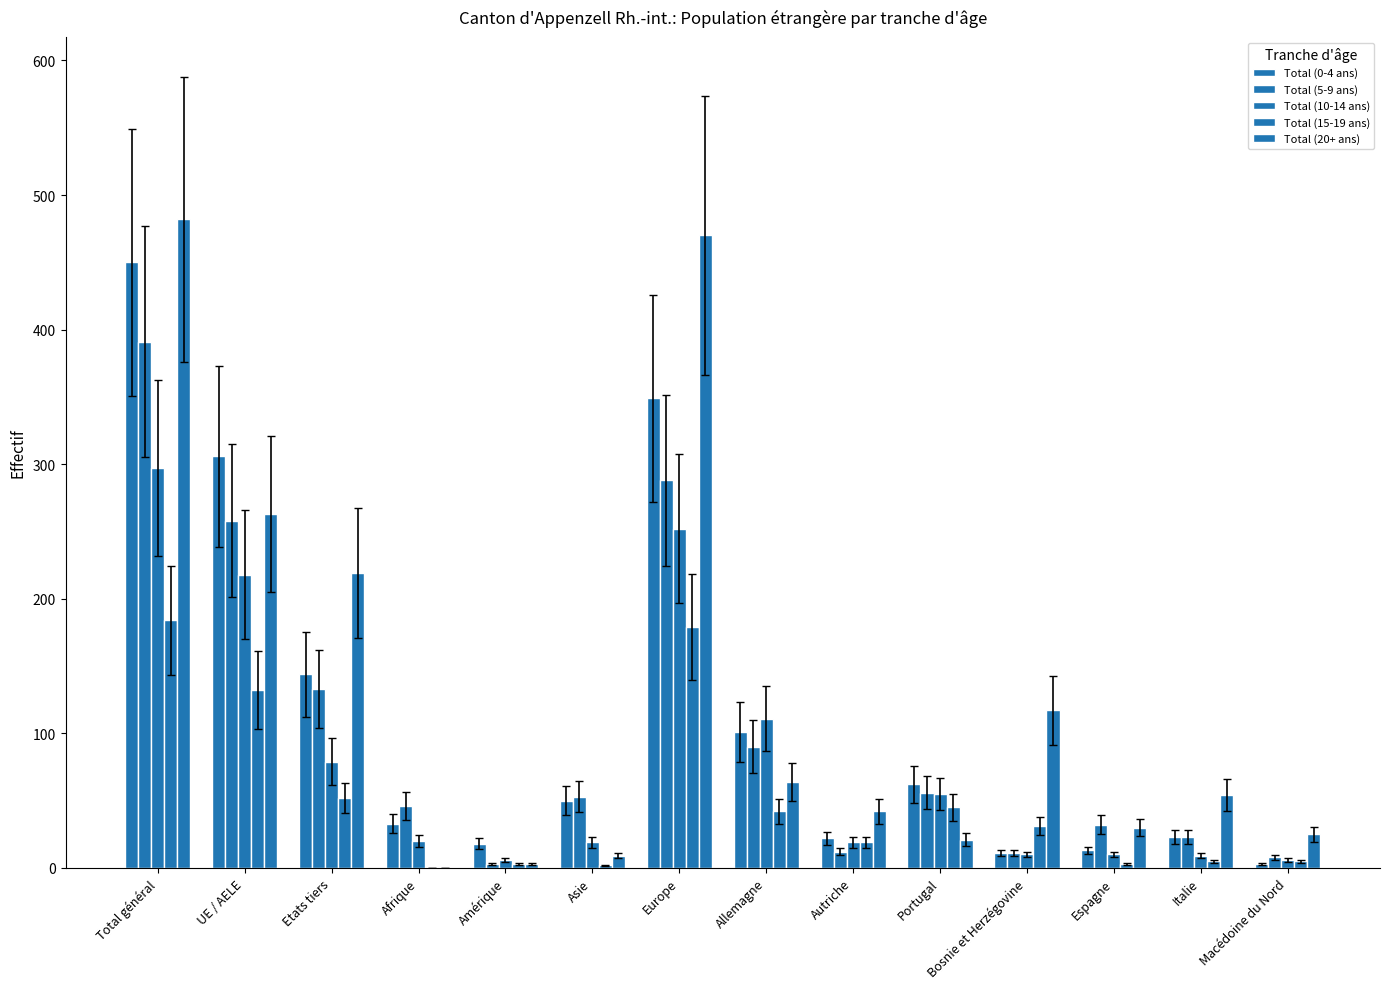

How many groups of bars are there?

14